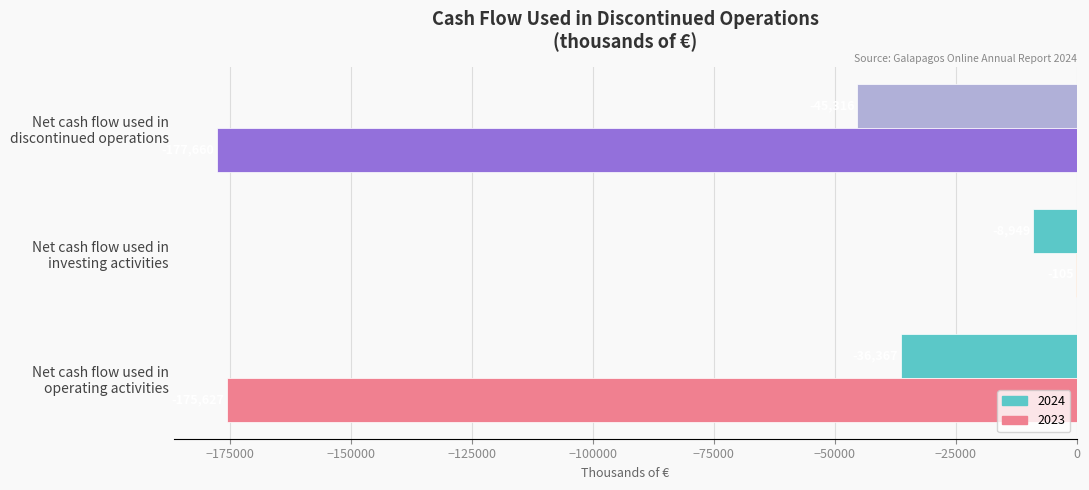

What is the sum of all 2024 values?

-90632